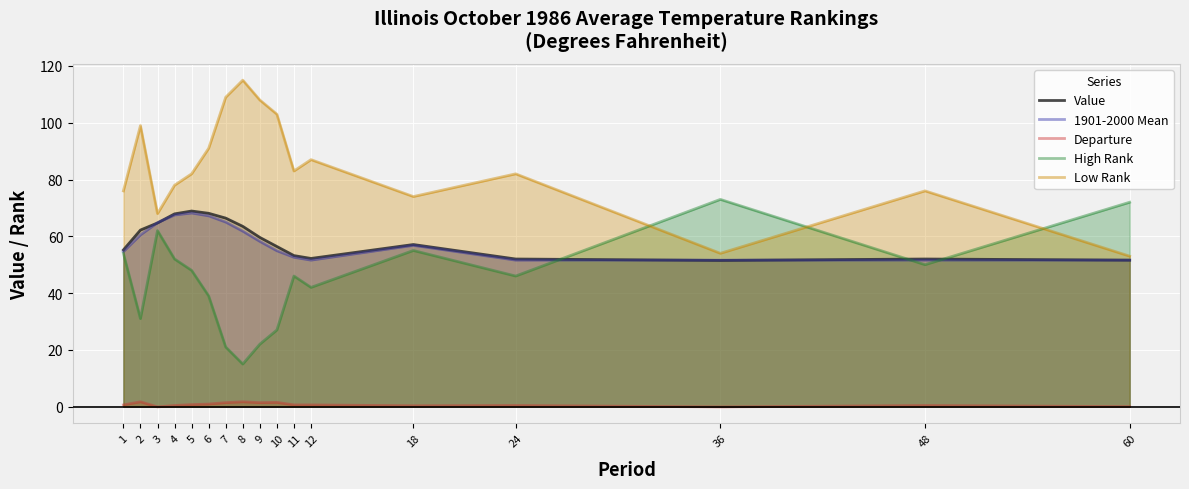

Rank the series at 60 from lowest to highest value.

Departure, Value, 1901-2000 Mean, Low Rank, High Rank